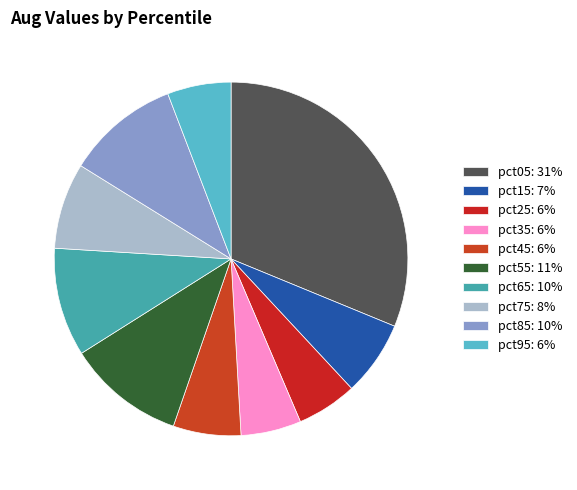

To the nearest percent, what portion does pct15 represent?

7%